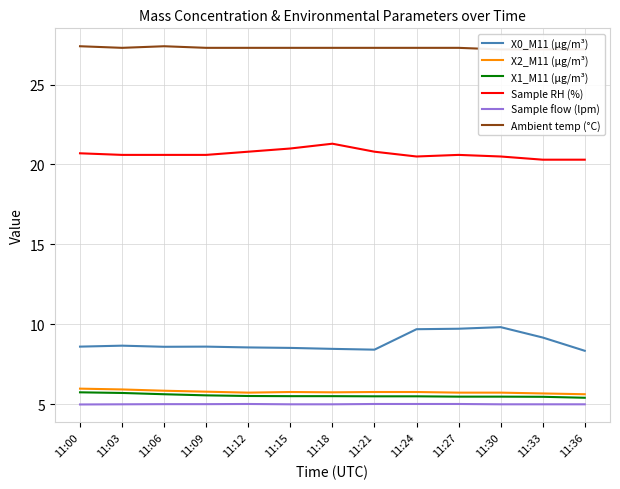

Reading right to left, transcribe all the data shown in this chart.

X0_M11 (μg/m³): 8.3	9.2	9.8	9.7	9.7	8.4	8.5	8.5	8.6	8.6	8.6	8.7	8.6
X2_M11 (μg/m³): 5.6	5.7	5.7	5.7	5.8	5.8	5.7	5.8	5.7	5.8	5.8	5.9	6.0
X1_M11 (μg/m³): 5.4	5.5	5.5	5.5	5.5	5.5	5.5	5.5	5.5	5.5	5.6	5.7	5.7
Sample RH (%): 20.3	20.3	20.5	20.6	20.5	20.8	21.3	21.0	20.8	20.6	20.6	20.6	20.7
Sample flow (lpm): 5.0	5.0	5.0	5.0	5.0	5.0	5.0	5.0	5.0	5.0	5.0	5.0	5.0
Ambient temp (°C): 27.2	27.2	27.2	27.3	27.3	27.3	27.3	27.3	27.3	27.3	27.4	27.3	27.4